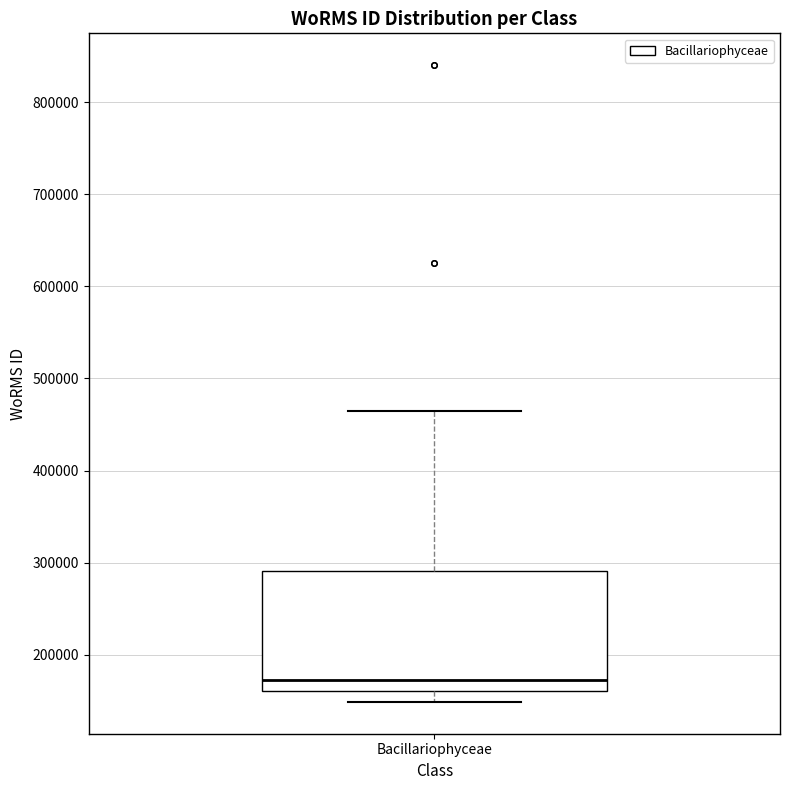

Transcribe this box plot: give where the median line is, the range the box spans, and where the two whiskers end, as read against the y-axis. The values are not printed on the chart, so give them approximately, as read against the axis.

median 170000, box 160000 to 290000, whiskers 150000 to 460000